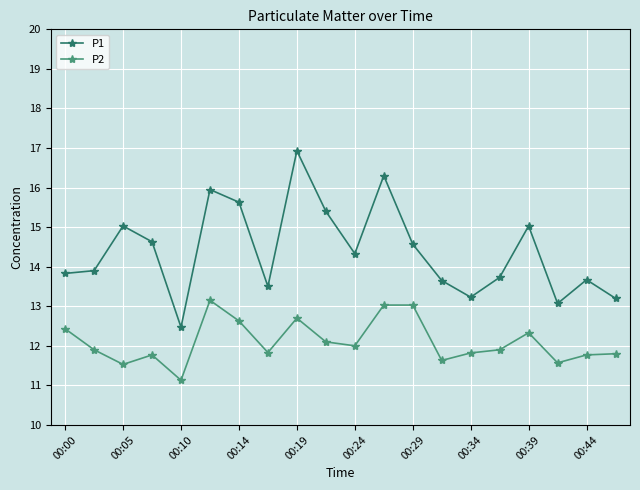

Which series has the widest spread of values?

P1